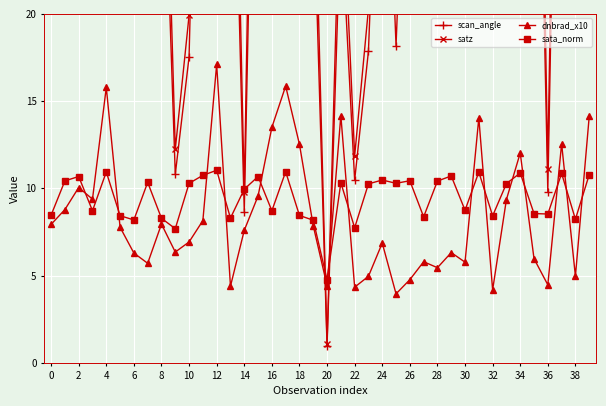

Is it true that dnbrad_x10 equals 13.5 at 16?

True